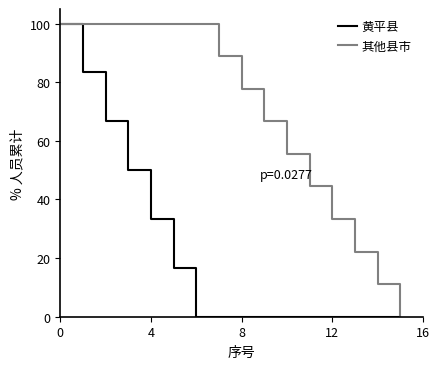

What is the maximum value shown in the chart?

100.0